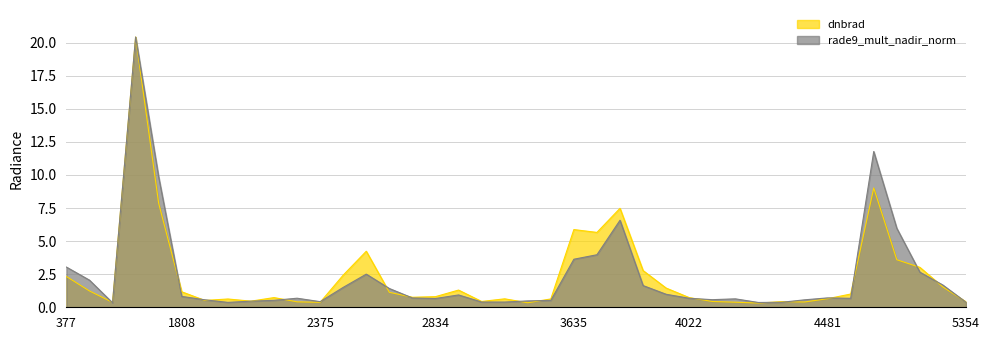

Which series has the largest total across all categories?

dnbrad